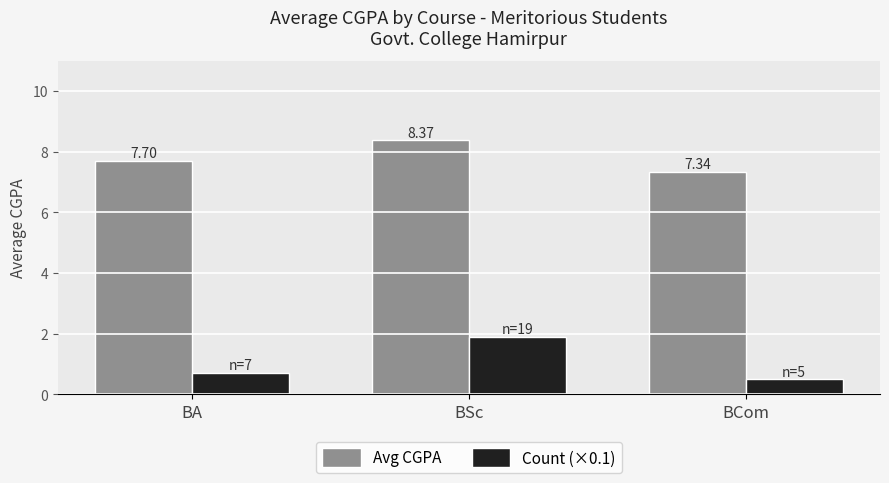

What is the difference between the highest and lowest values at BSc?

6.5